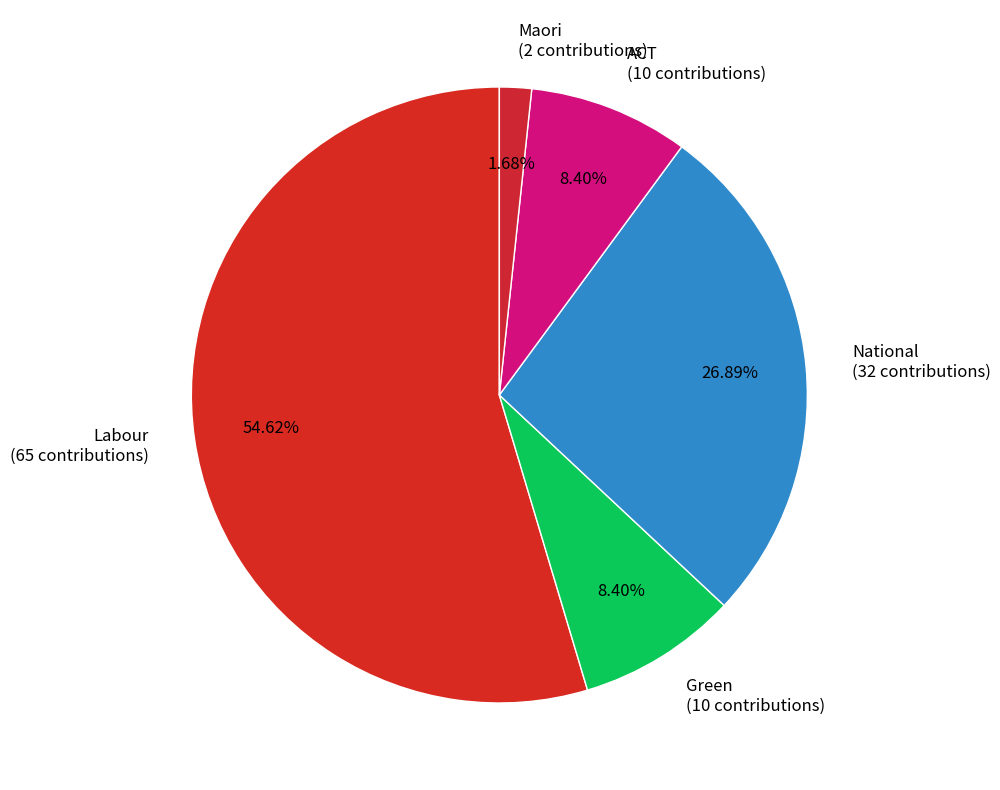

Which slice is the smallest?

Maori